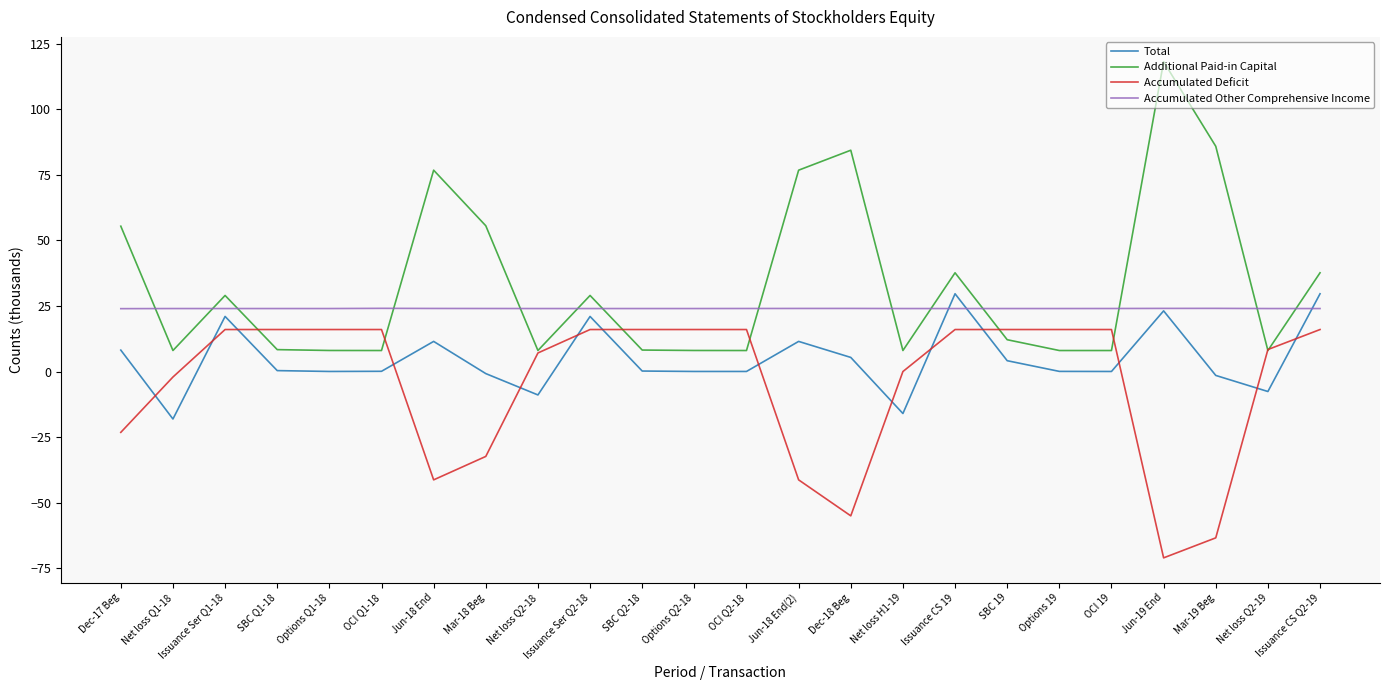

What is the minimum value for Additional Paid-in Capital?

8.0